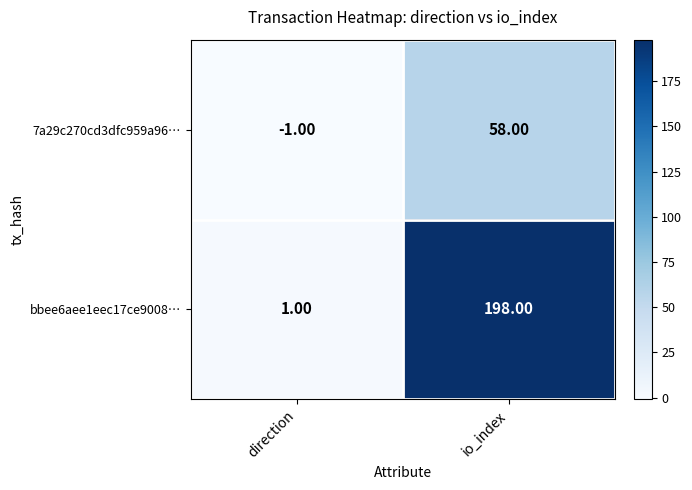

At how many categories does at least one series exceed 121?

1